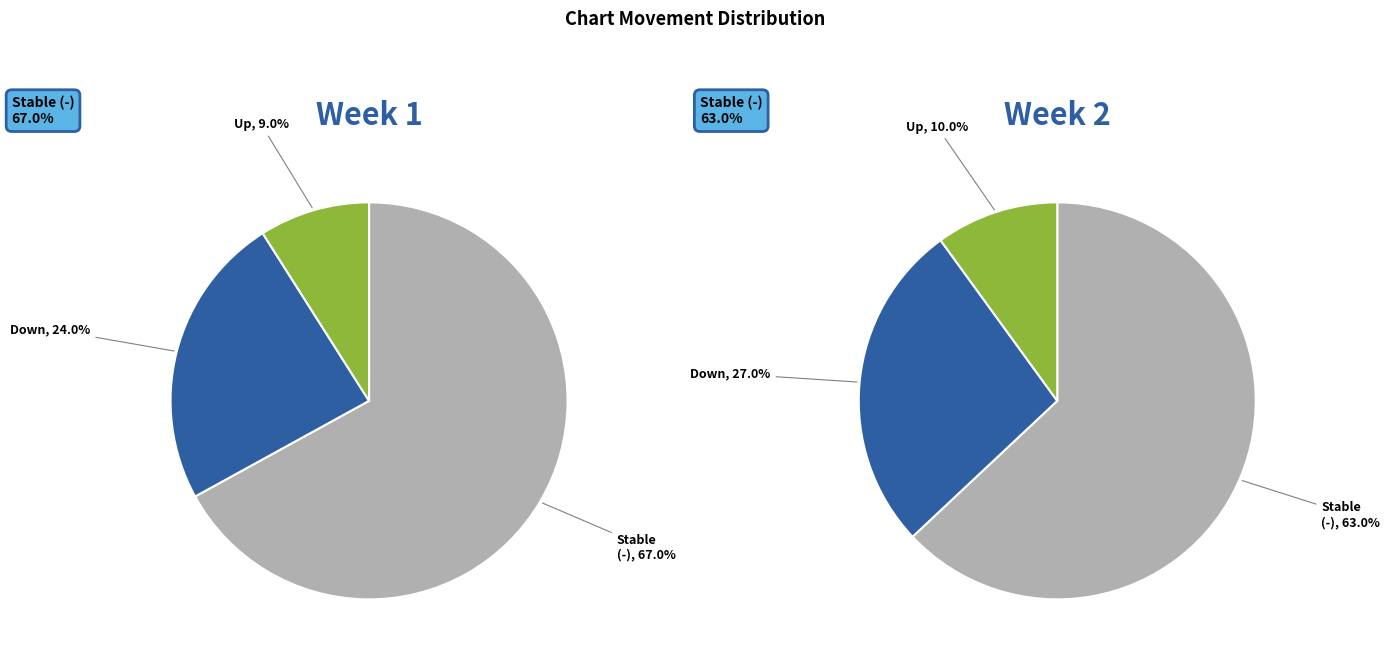

What percentage is the - slice, to the nearest percent?

67%